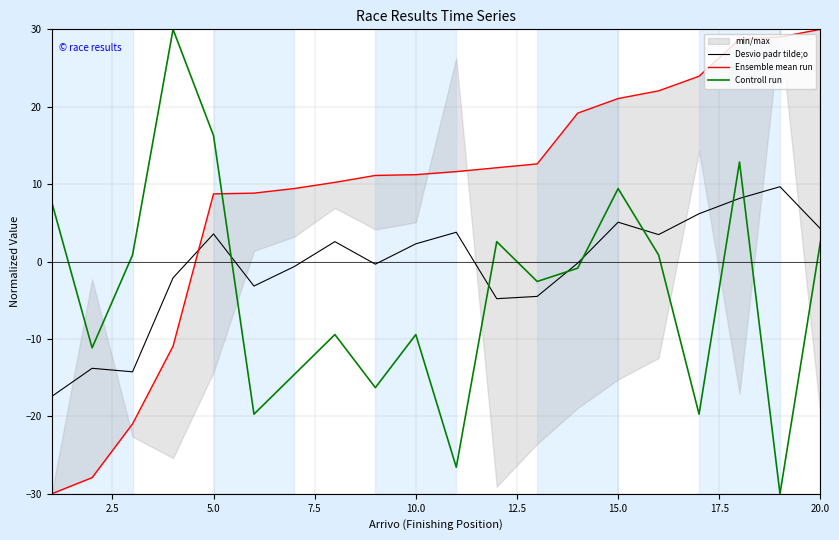

True or false: Desvio padr tilde;o and Controll run cross at least once.

True